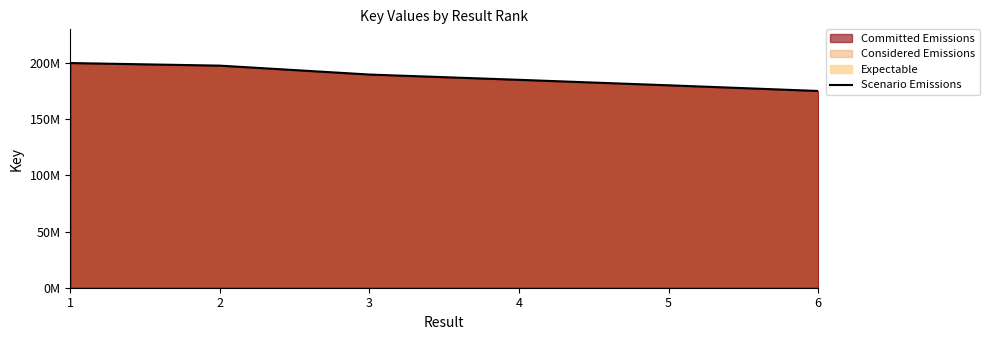

What is the greatest value displayed?

200024284